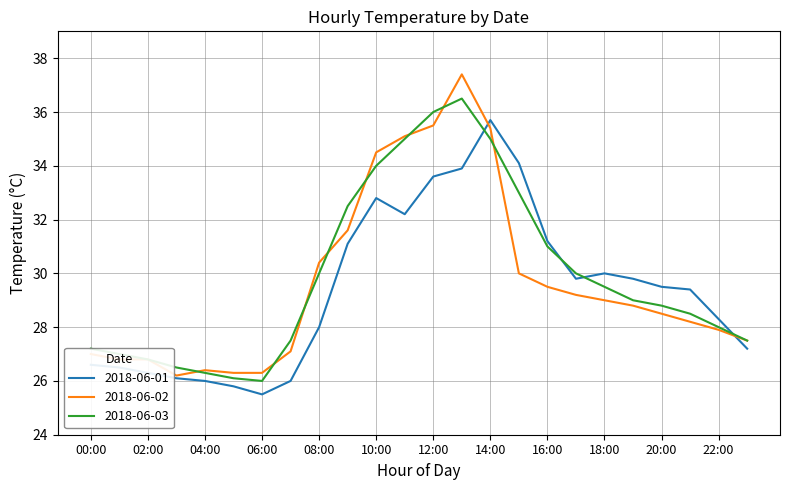

List the series in order of their peak value, highest first.

2018-06-02, 2018-06-03, 2018-06-01